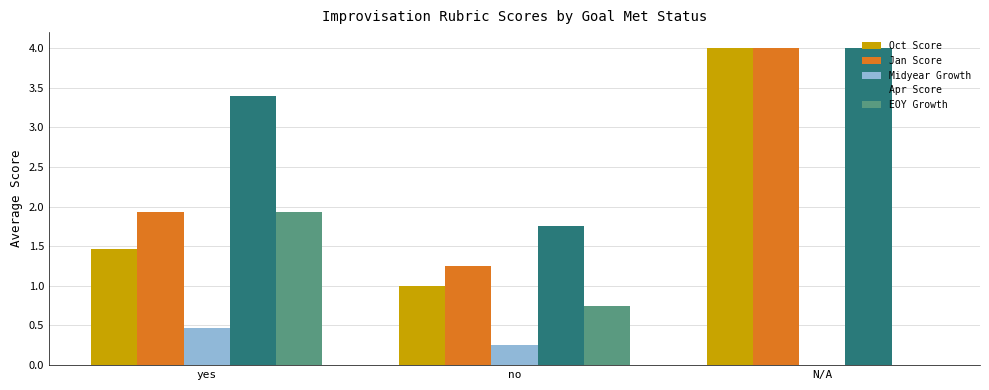

At which label is Midyear Growth closest to 0?

N/A